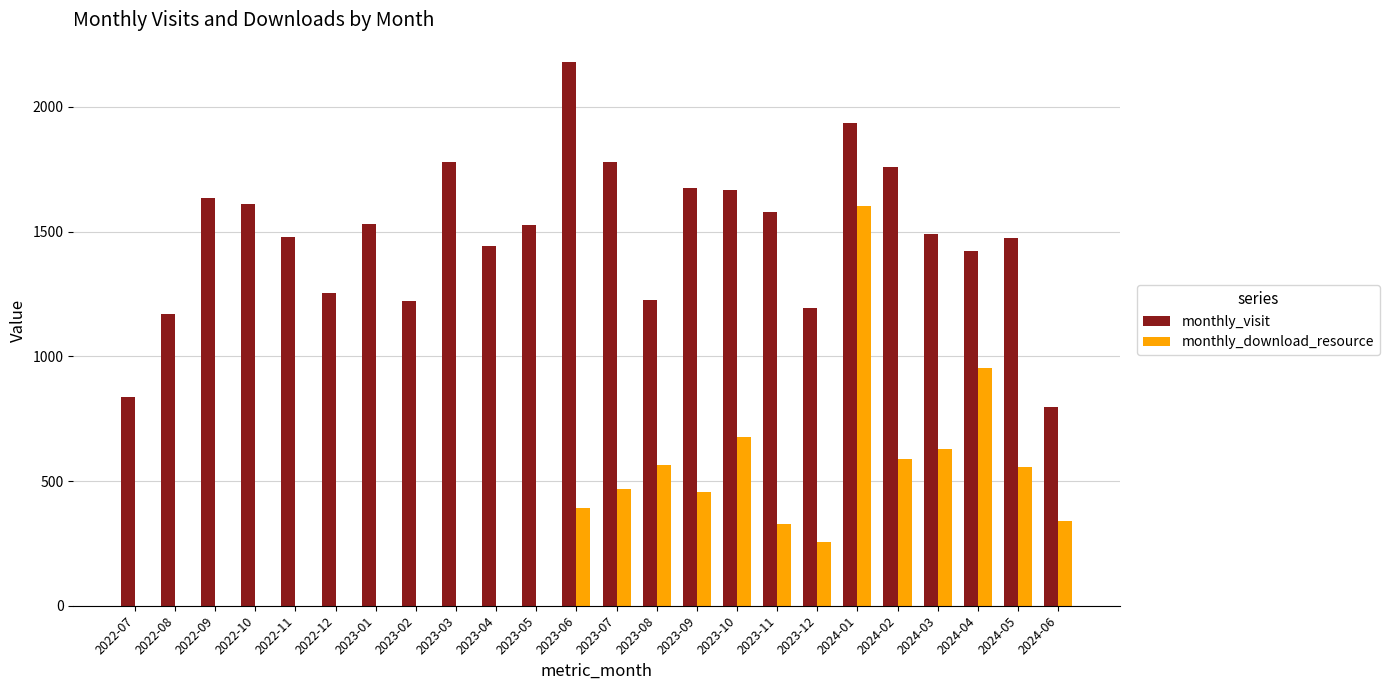

What is the sum of all monthly_download_resource values?

7812